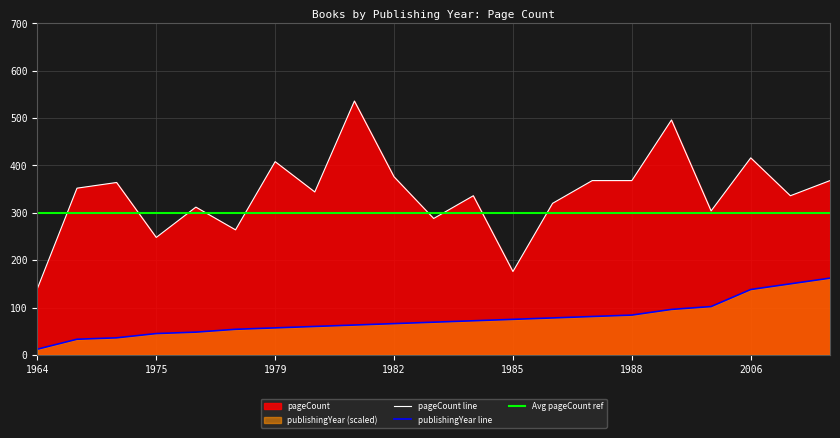

True or false: pageCount has a value of 336 at 2010.

True